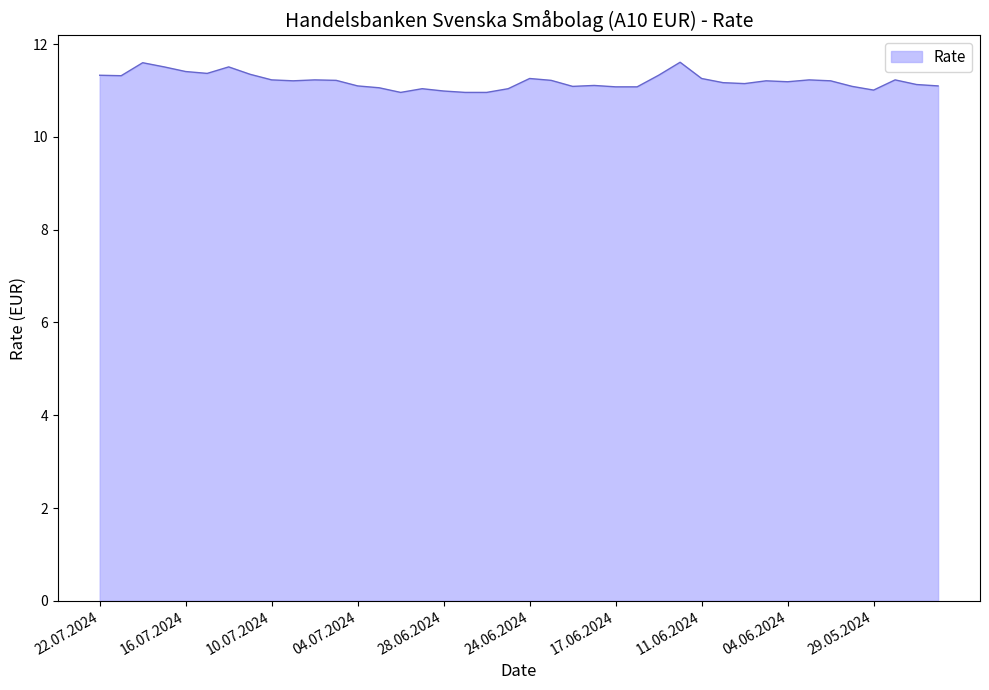

What is the minimum value shown in the chart?

11.0